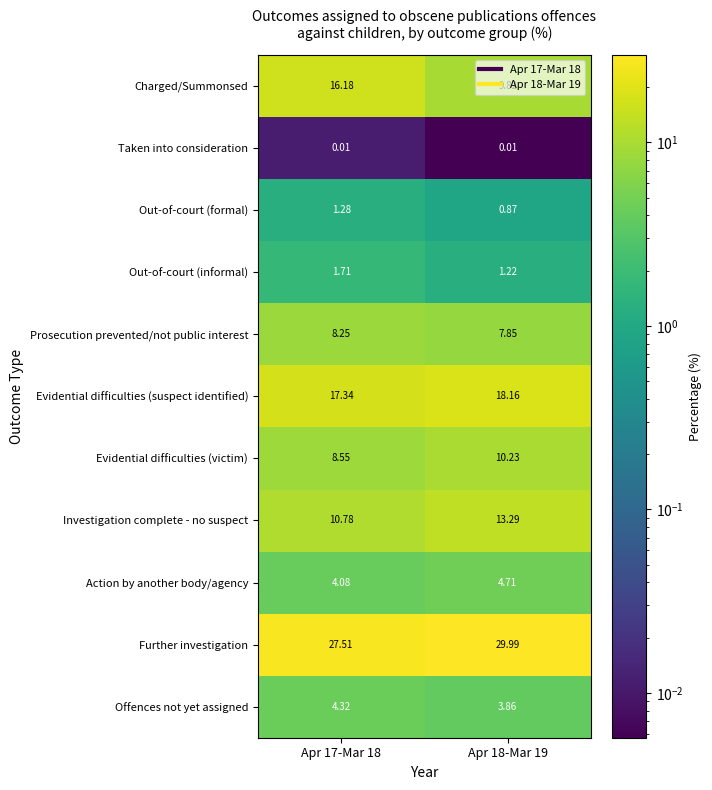

How many values in the Out-of-court (formal) series are below 1?

1